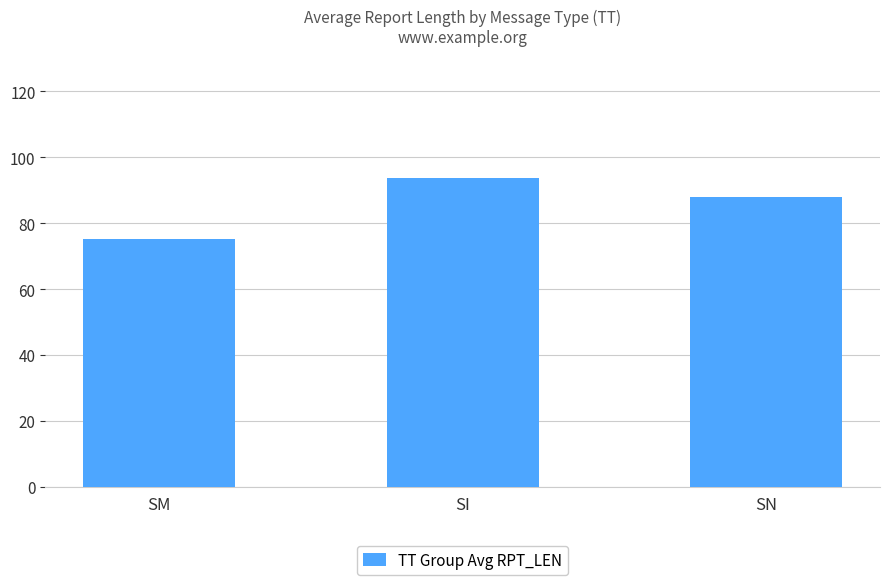

True or false: the data shows 124.4 at SM.

False